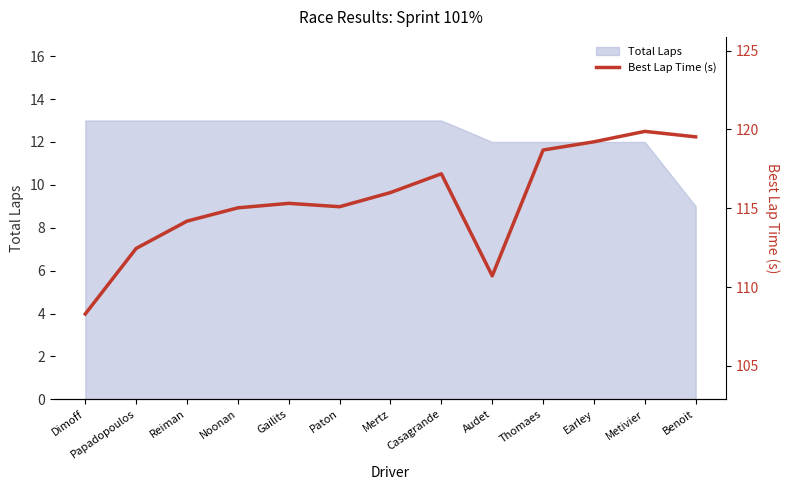

True or false: the data shows 198.7 at Gailits.

False